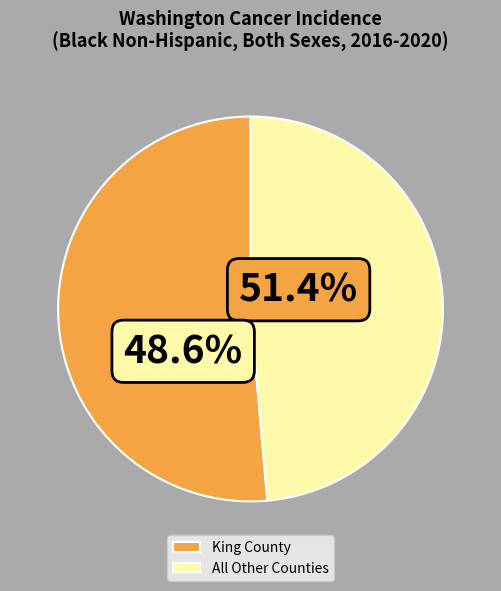

What is the largest slice in the pie chart?

King County